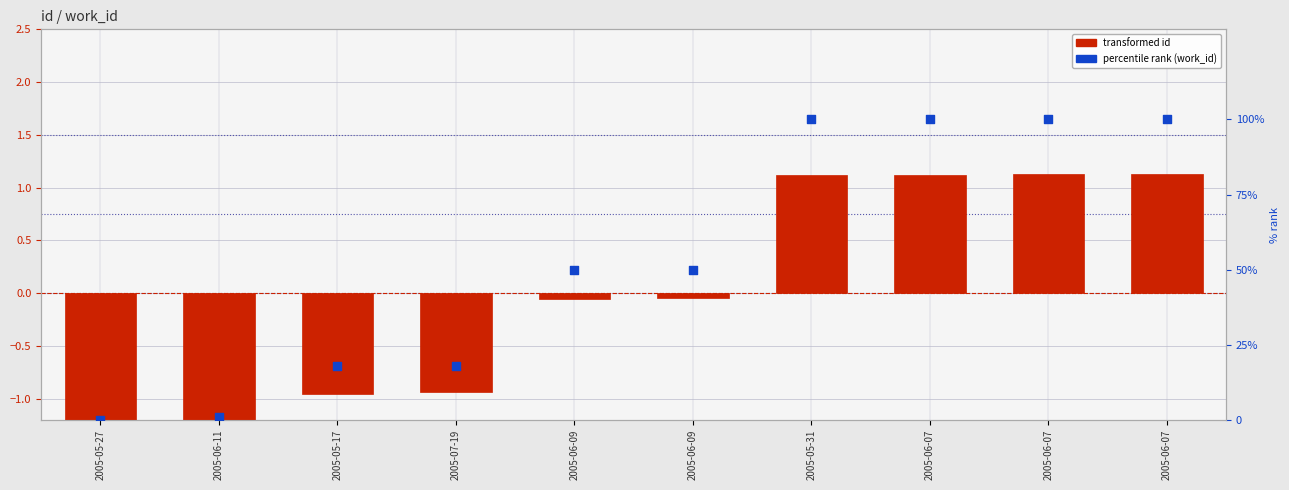

Which series contains the lowest Y value?

transformed id